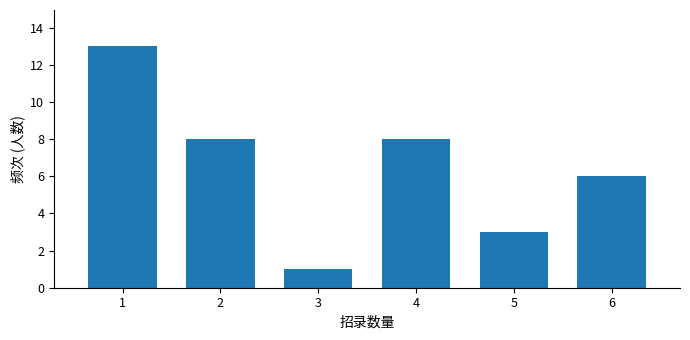

Reading left to right, what are all the values shown in this chart?

13	8	1	8	3	6